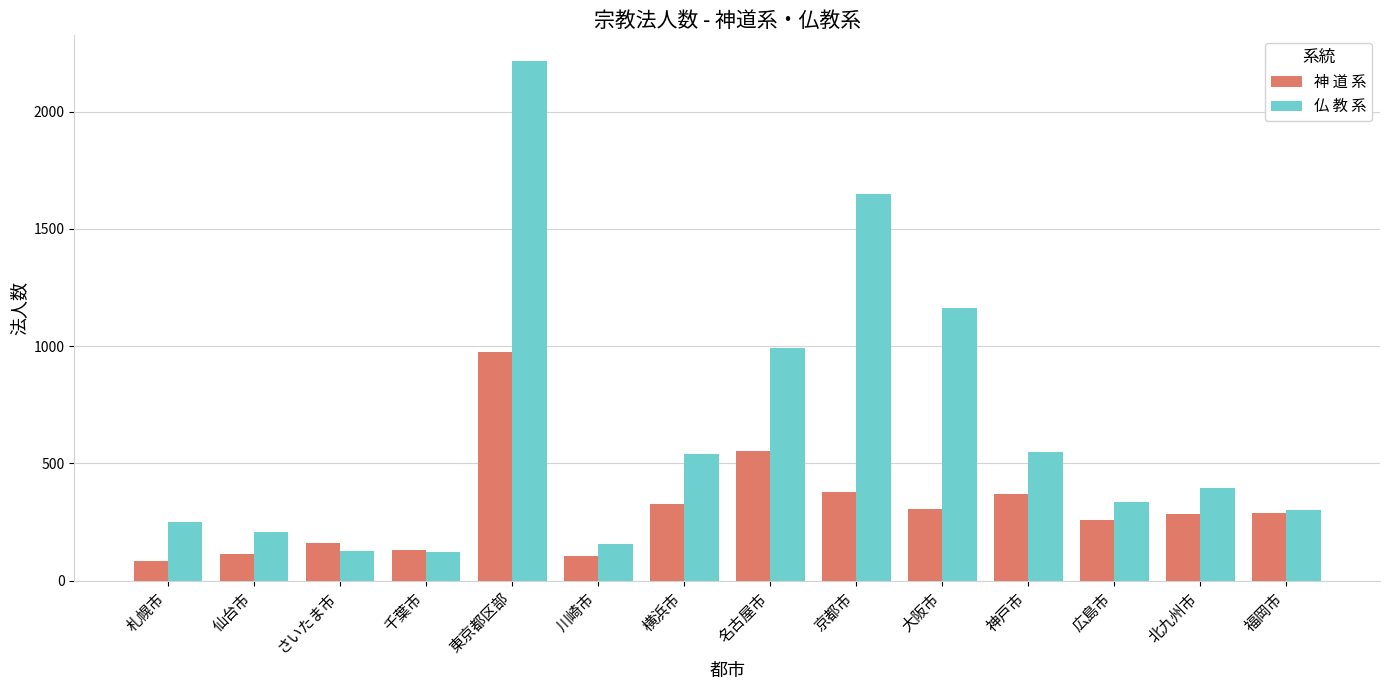

Does the chart contain any negative values?

No